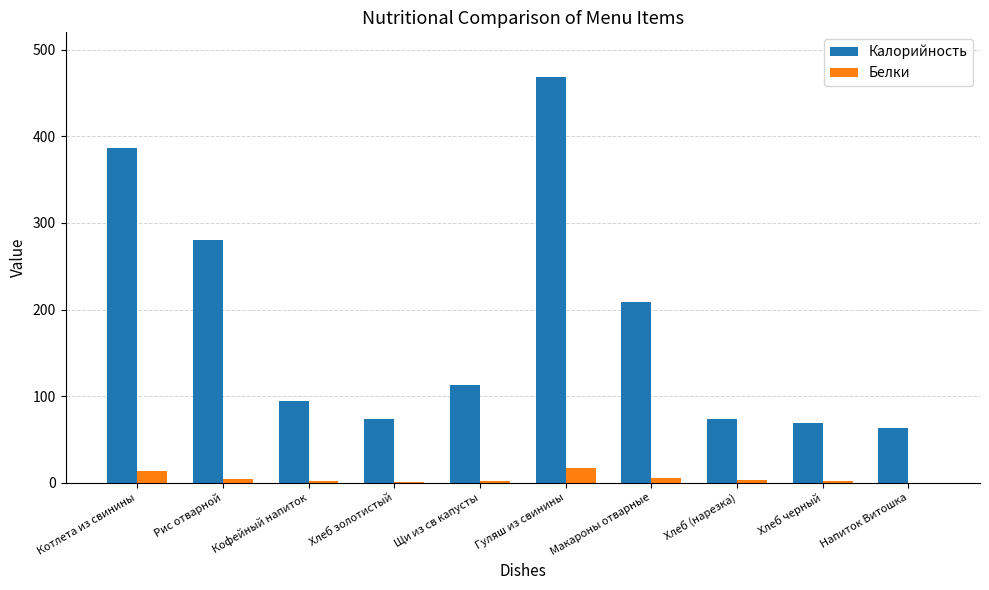

What is the greatest value displayed?

468.7